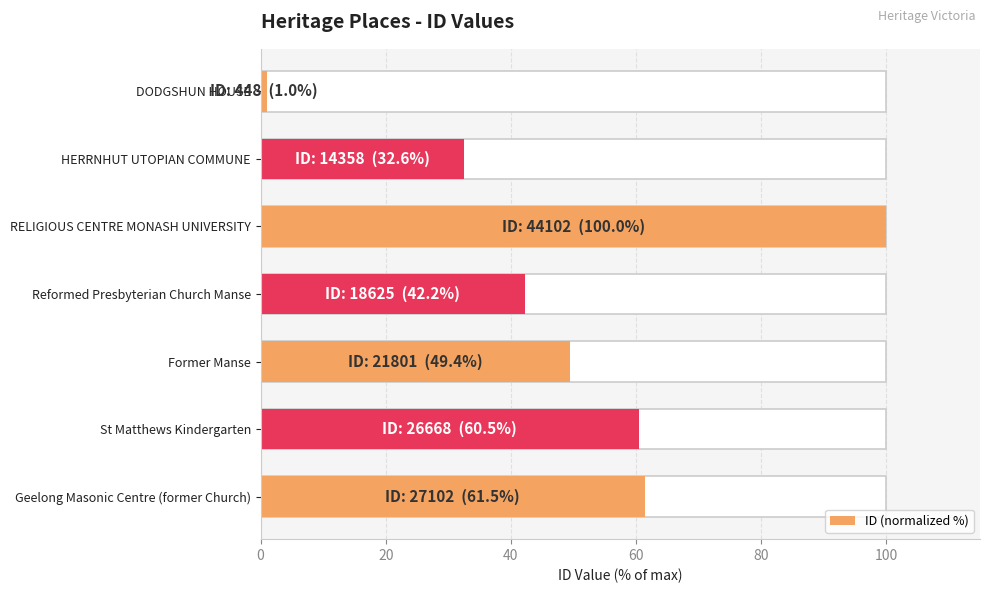

How many series are shown in this chart?

1